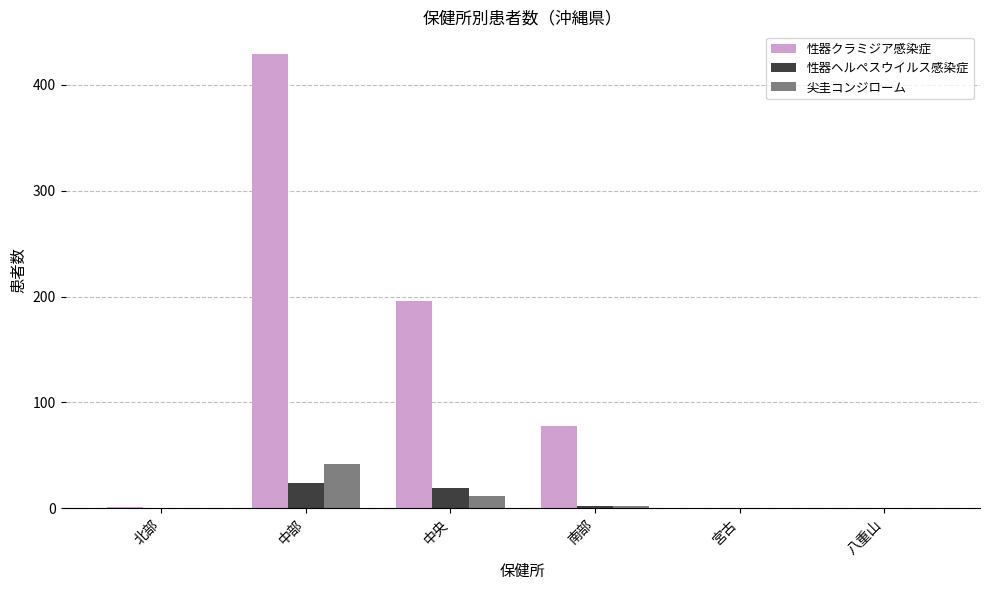

Are the bars horizontal?

No